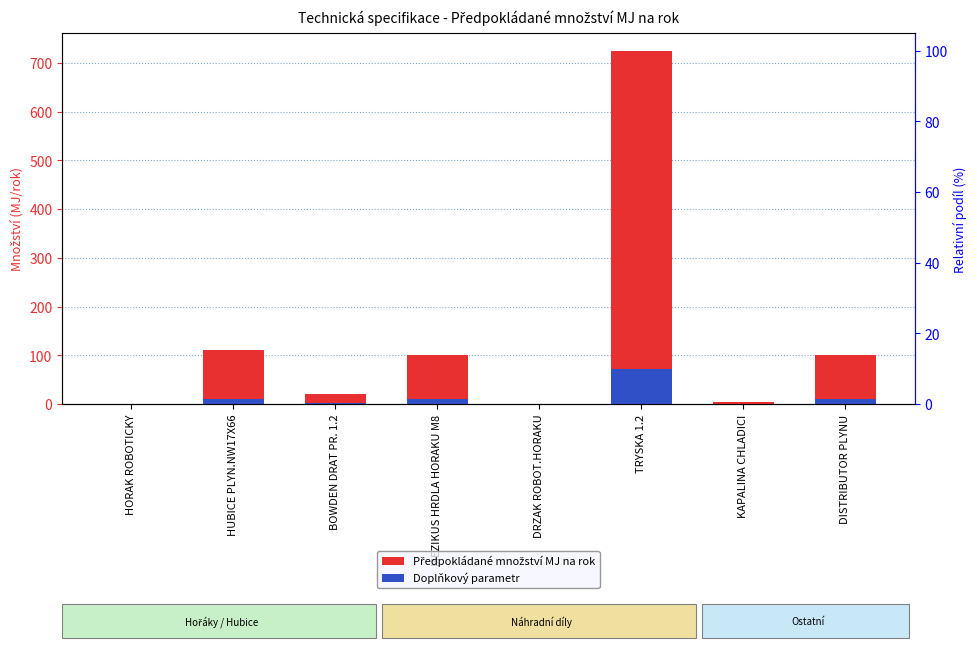

Rank the series by their maximum value, from lowest to highest.

Doplňkový parametr, Předpokládané množství MJ na rok